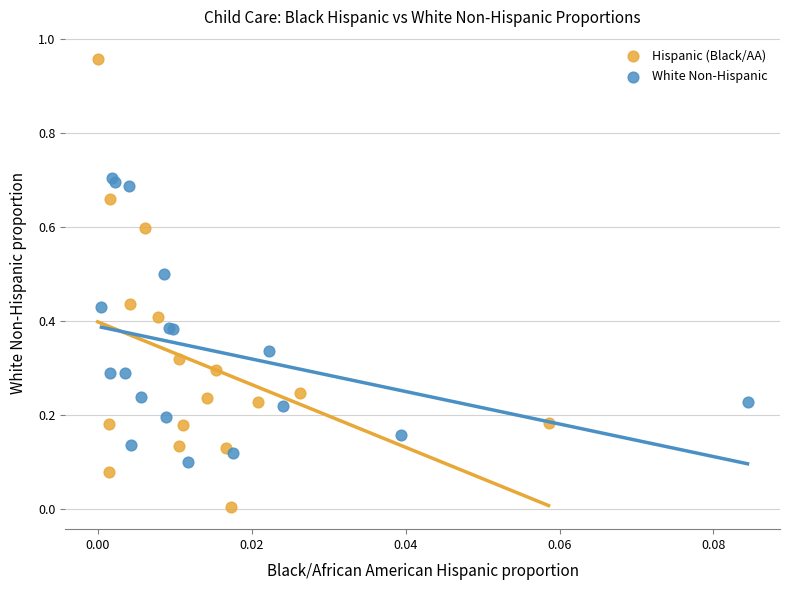

Which series contains the highest Y value?

Hispanic (Black/AA)